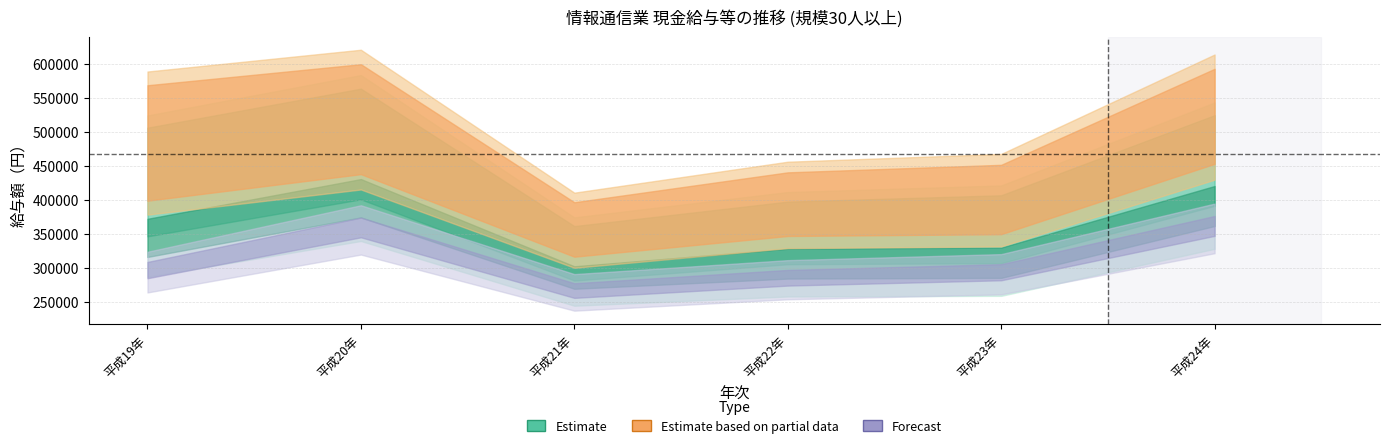

Which has a higher value, 平成21年 or 平成22年?

平成22年